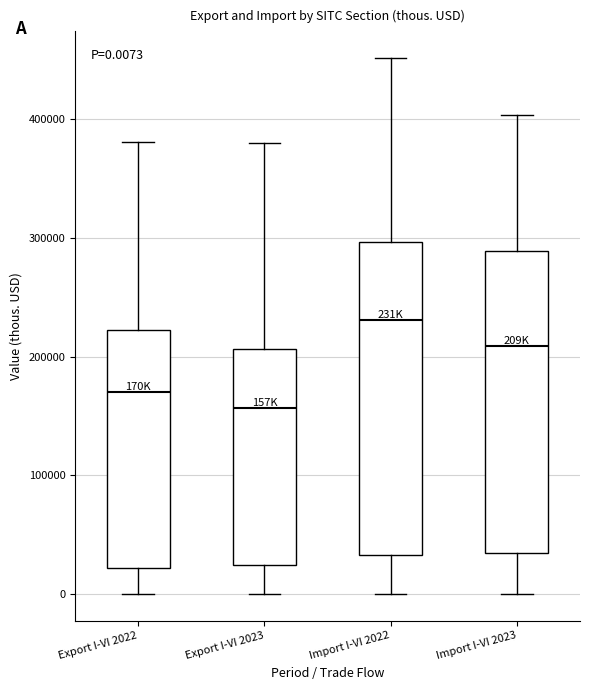

Which box's median line is the lowest?

Export I-VI 2023